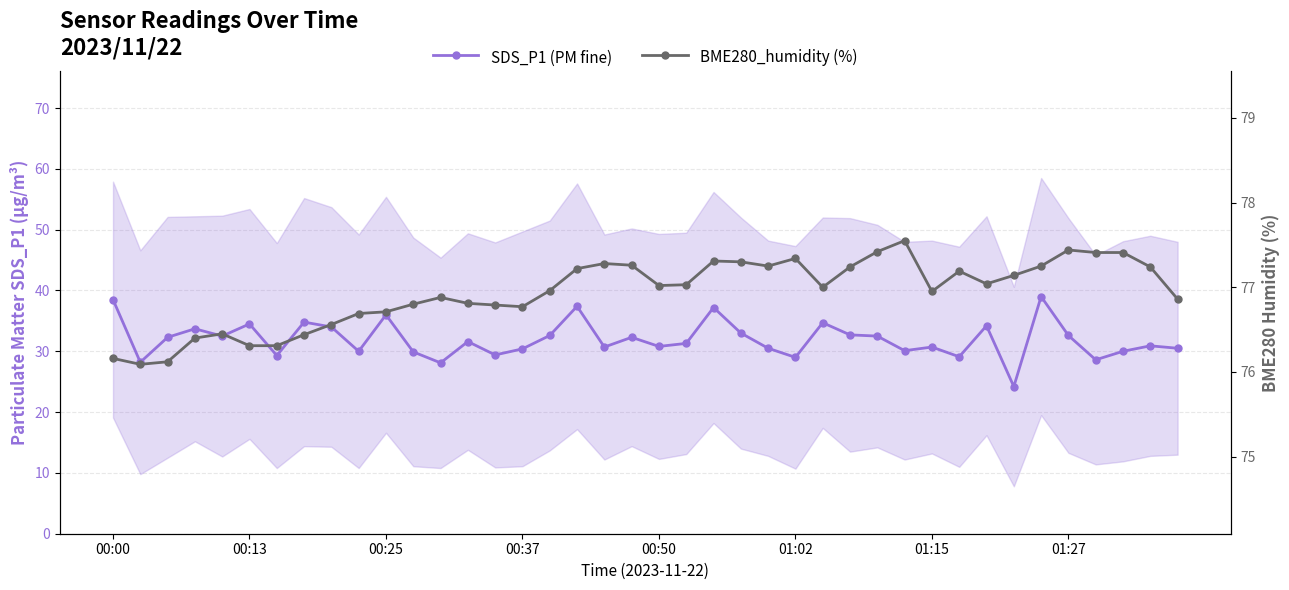

What is the spread (max minus min) of values at 01:27?

44.8